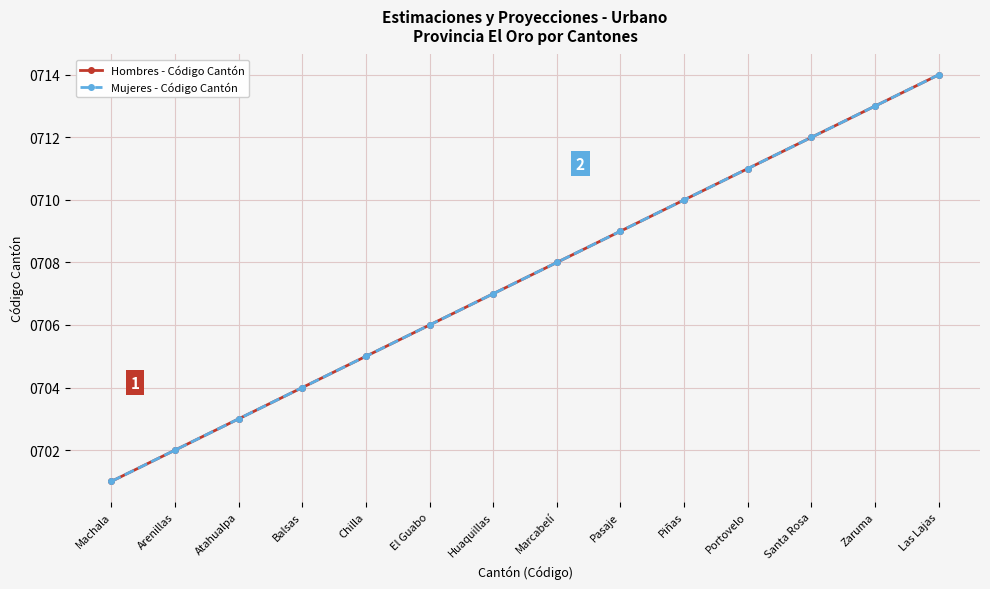

Does the chart have visible grid lines?

Yes